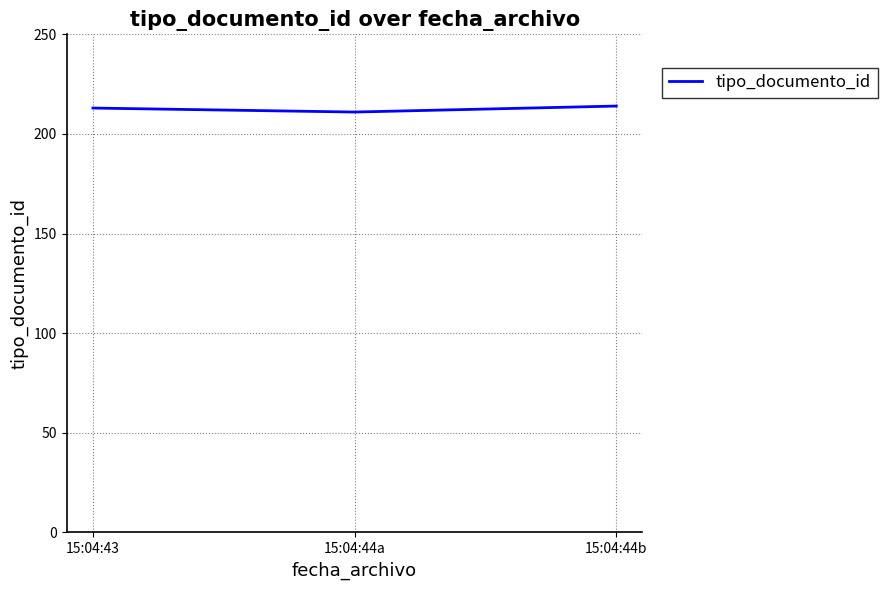

Is it true that the value at 15:04:43 is 378?

False